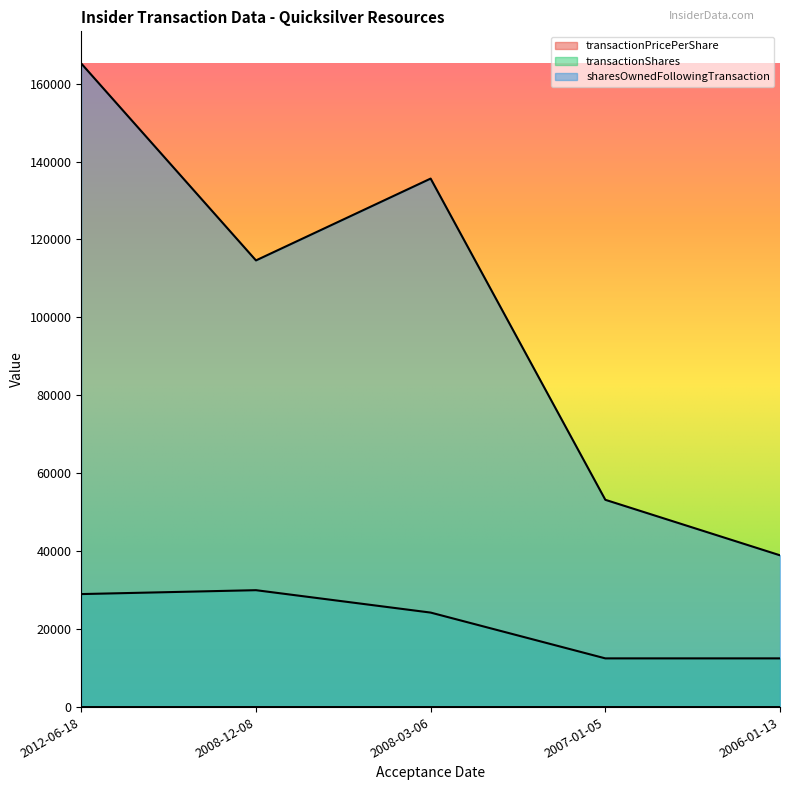

True or false: transactionPricePerShare has a value of 3.4 at 2007-01-05.

False